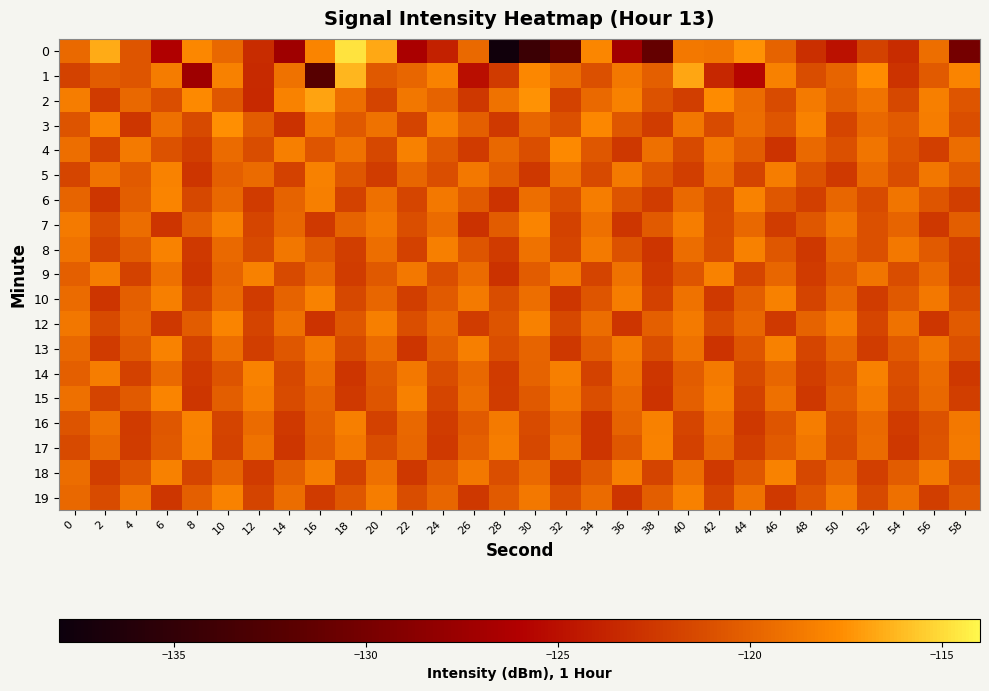

What is the total value across all series at 58?

-2302.7